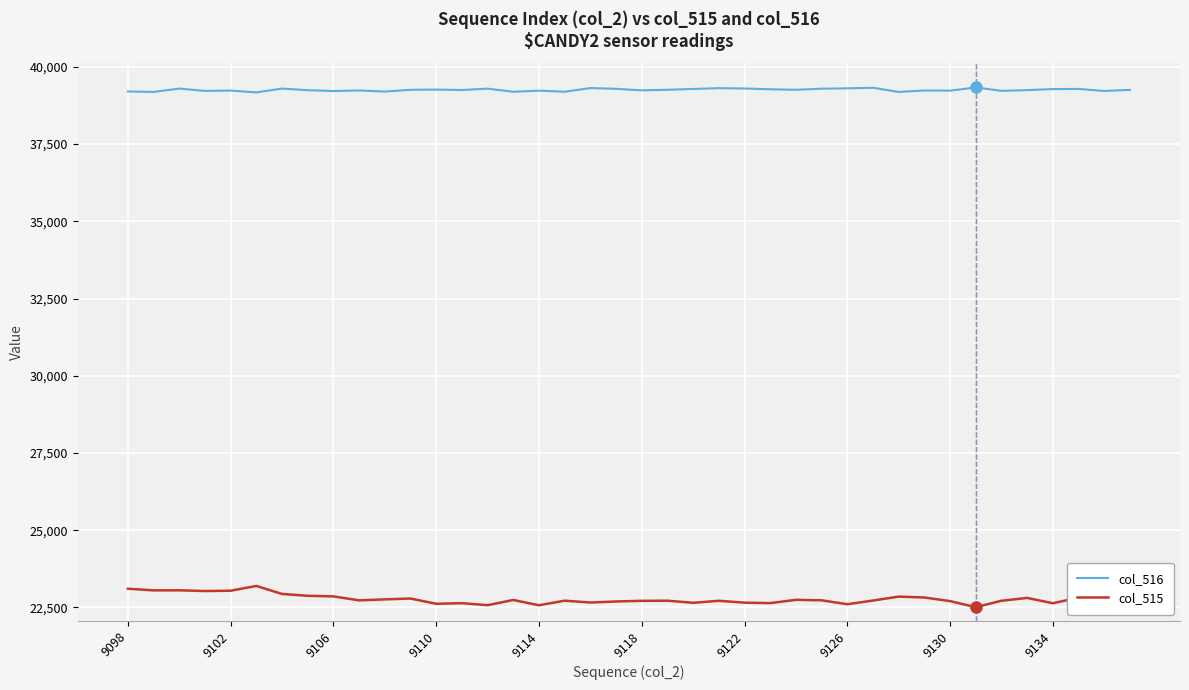

List the series in order of their overall mean, highest first.

col_516, col_515